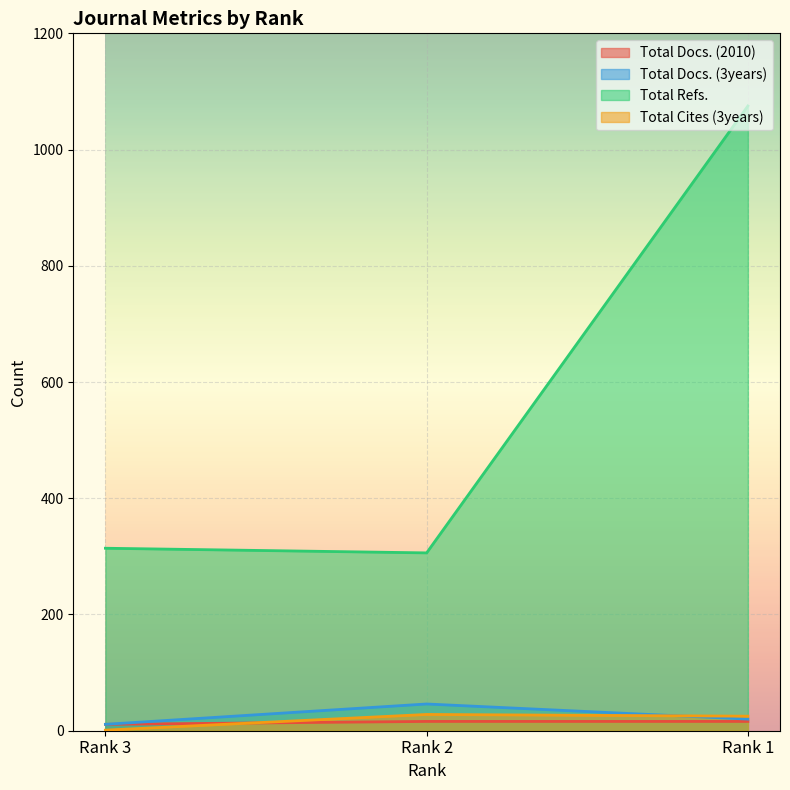

List the labels in order of Total Docs. (3years) value, largest first.

Rank 2, Rank 1, Rank 3